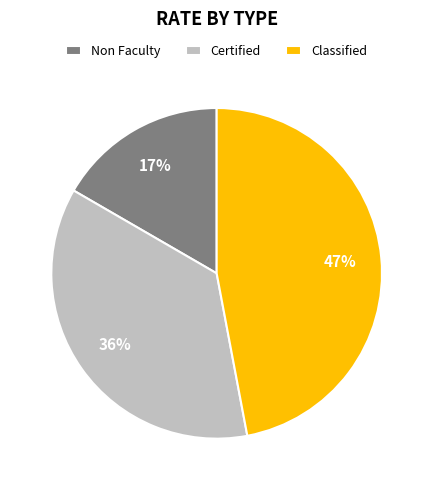

Do Non Faculty and Classified together represent more than half of the pie?

Yes